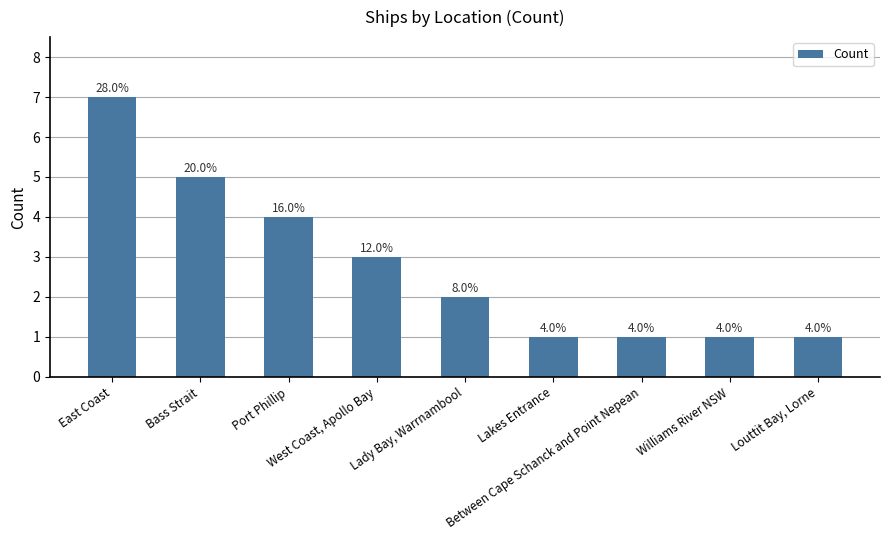

What is the label of the 6th bar from the right?

West Coast, Apollo Bay